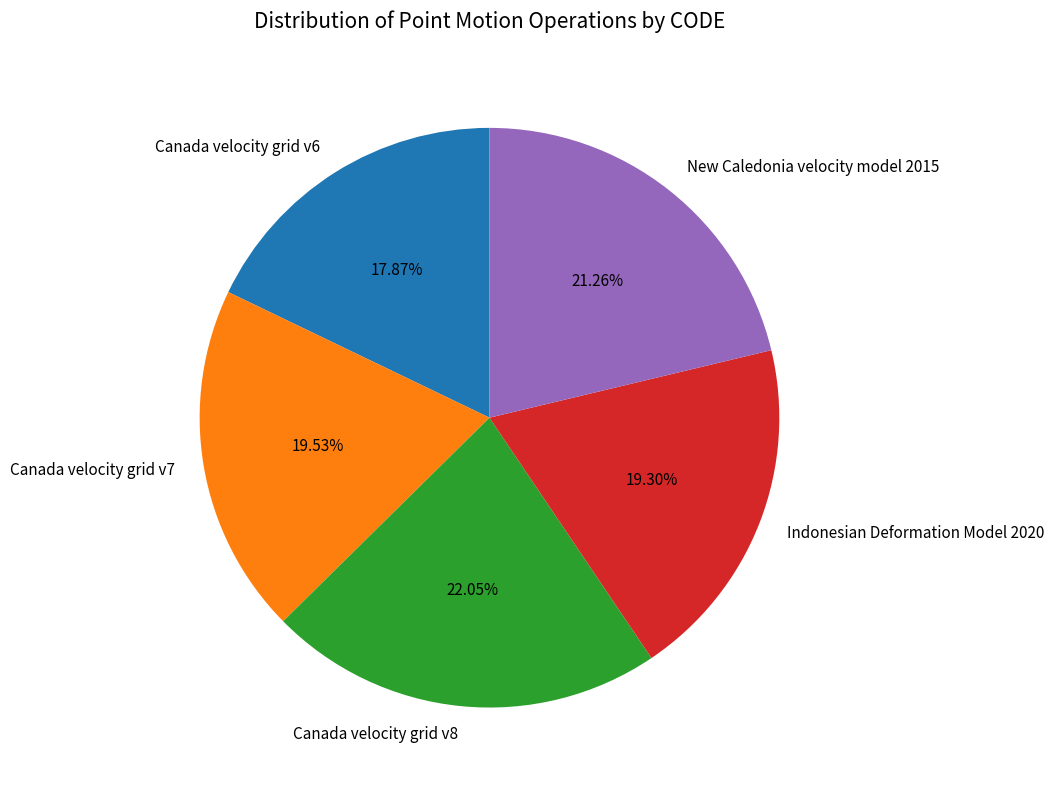

Approximately how many times larger is the value at Canada velocity grid v8 compared to Canada velocity grid v6?

1.2